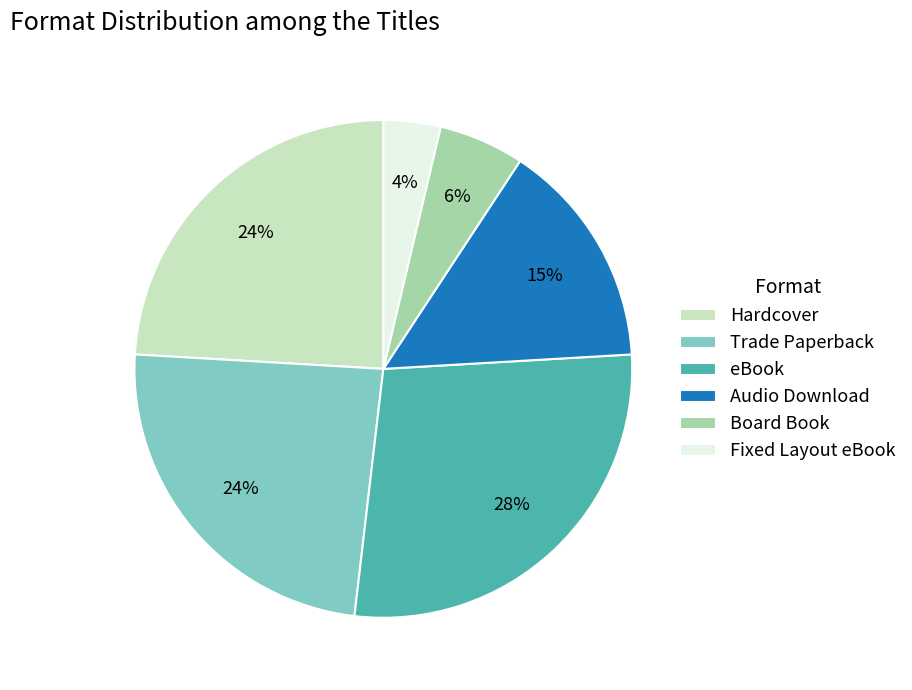

Does any single category account for the majority?

No